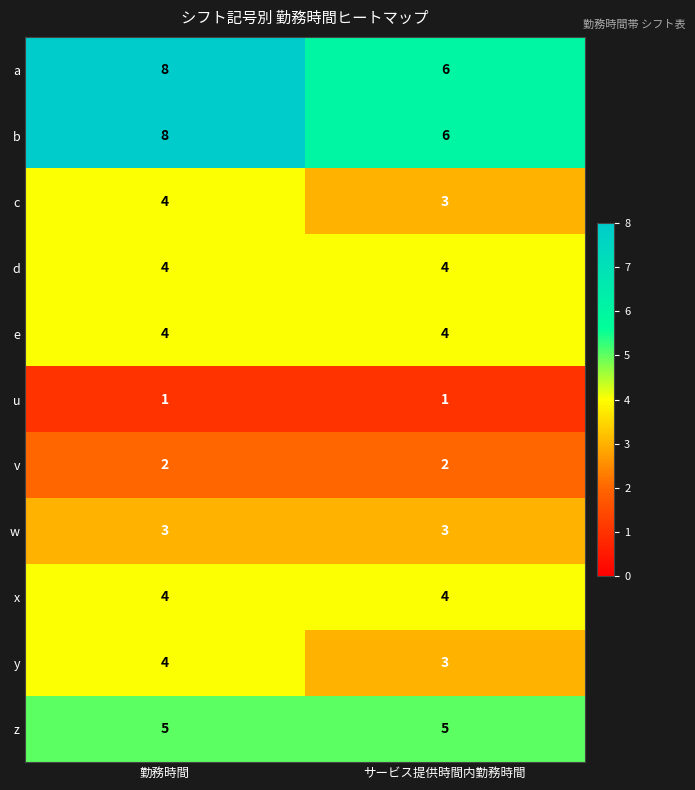

Reading left to right, what are all the values shown in this chart?

a: 勤務時間=8	サービス提供時間内勤務時間=6
b: 勤務時間=8	サービス提供時間内勤務時間=6
c: 勤務時間=4	サービス提供時間内勤務時間=3
d: 勤務時間=4	サービス提供時間内勤務時間=4
e: 勤務時間=4	サービス提供時間内勤務時間=4
u: 勤務時間=1	サービス提供時間内勤務時間=1
v: 勤務時間=2	サービス提供時間内勤務時間=2
w: 勤務時間=3	サービス提供時間内勤務時間=3
x: 勤務時間=4	サービス提供時間内勤務時間=4
y: 勤務時間=4	サービス提供時間内勤務時間=3
z: 勤務時間=5	サービス提供時間内勤務時間=5